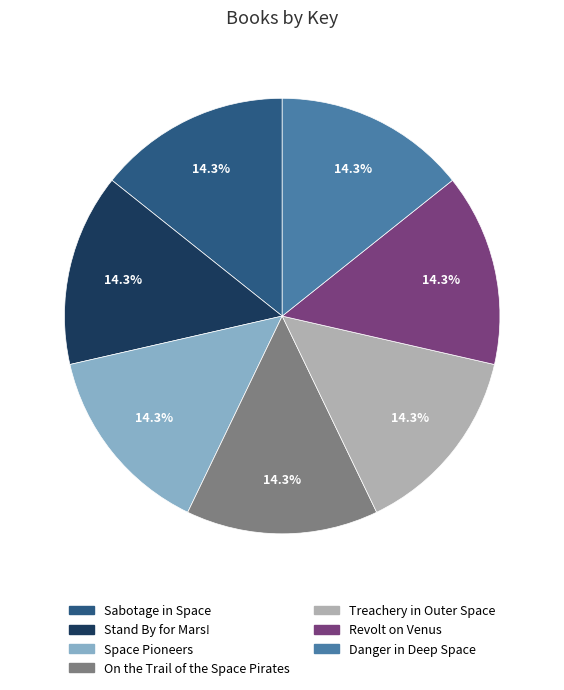

Combined, what portion of the pie is On the Trail of the Space Pirates and Danger in Deep Space?

28.6%